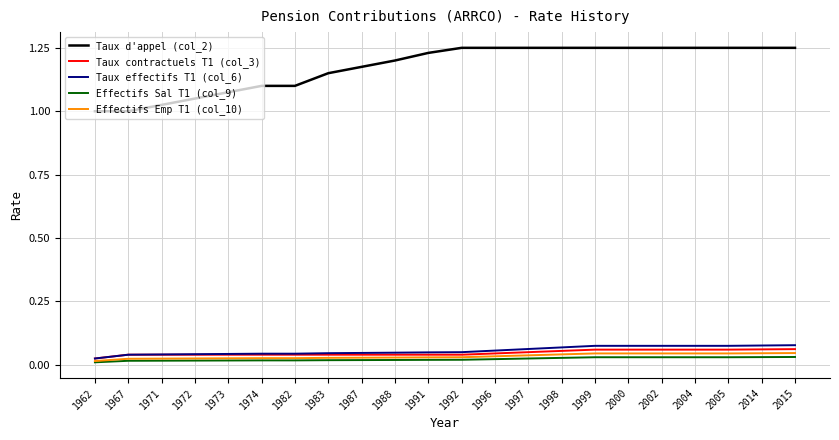

True or false: Taux d'appel (col_2) and Taux effectifs T1 (col_6) intersect in this chart.

False